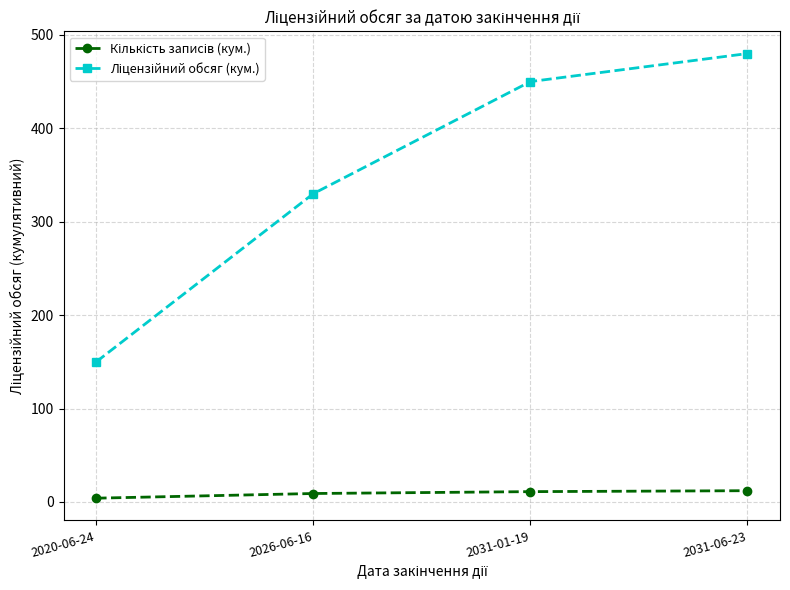

What is the label of the 3rd point from the left?

2031-01-19